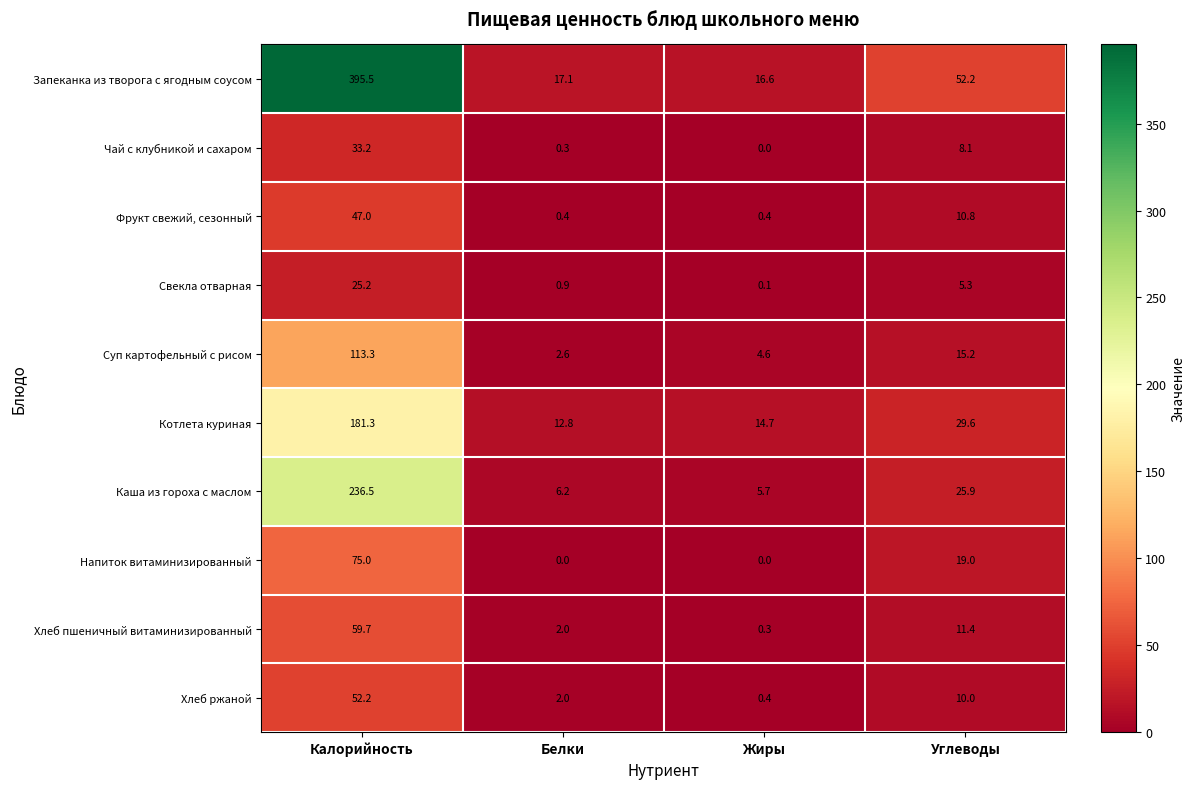

What is the maximum value shown in the chart?

395.5